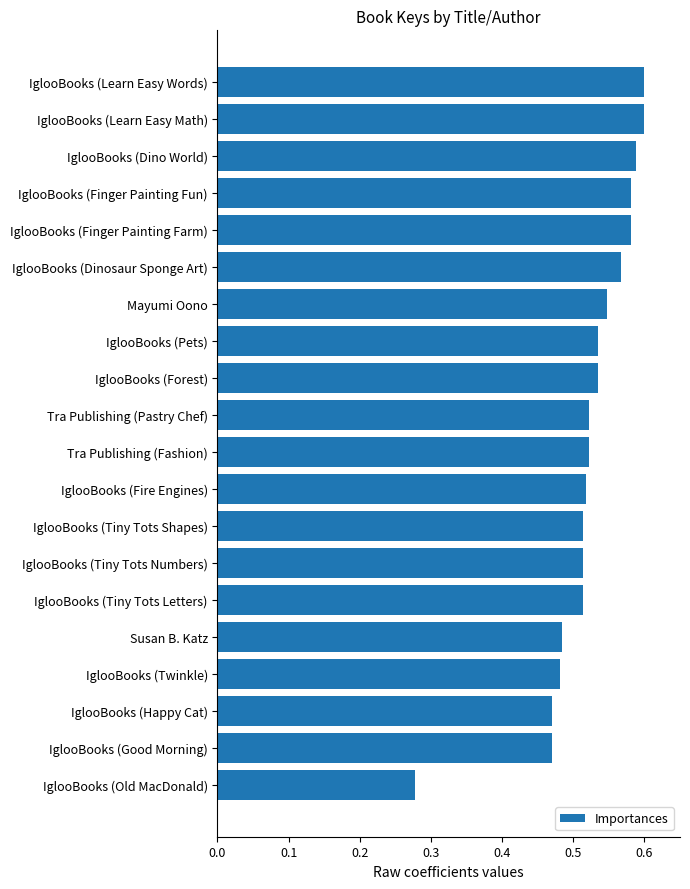

What is the label of the 9th bar from the top?

IglooBooks (Forest)